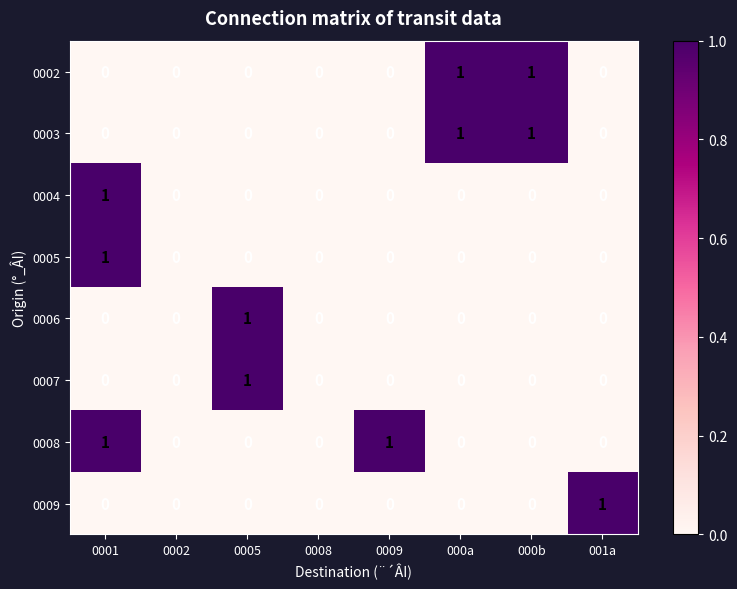

True or false: 0008 has a value of 1 at 0001.

True